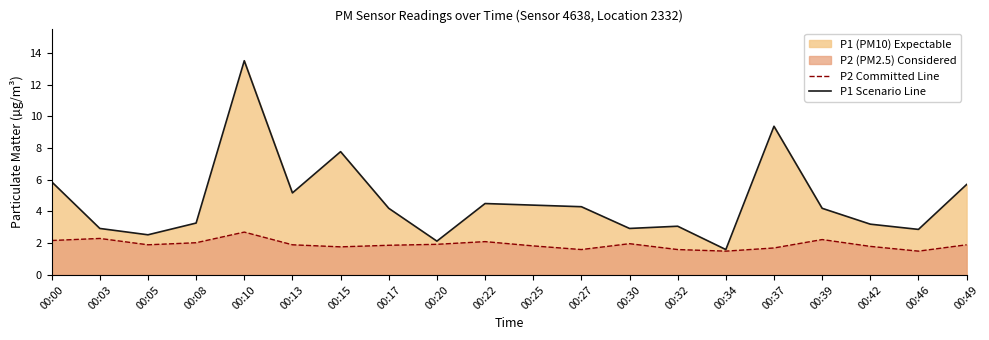

At which label is P2 Committed Line closest to 2?

00:08